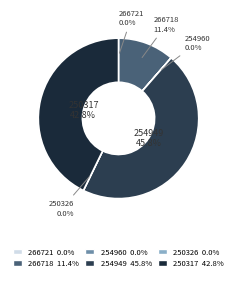

Rank the categories by value from lowest to highest.

250326, 254960, 266721, 266718, 250317, 254949